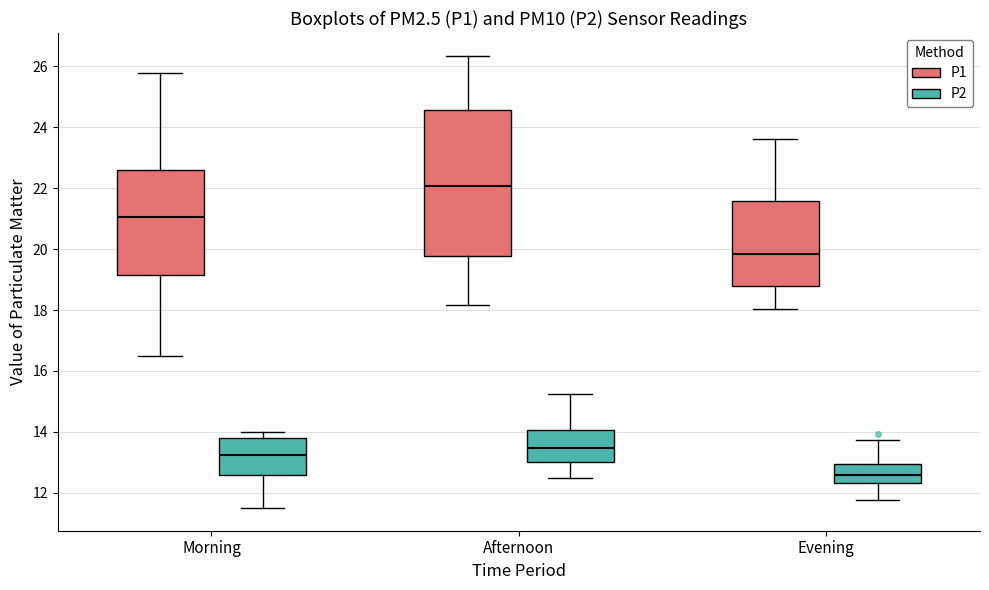

Which box's median line is the highest?

Afternoon (P1)